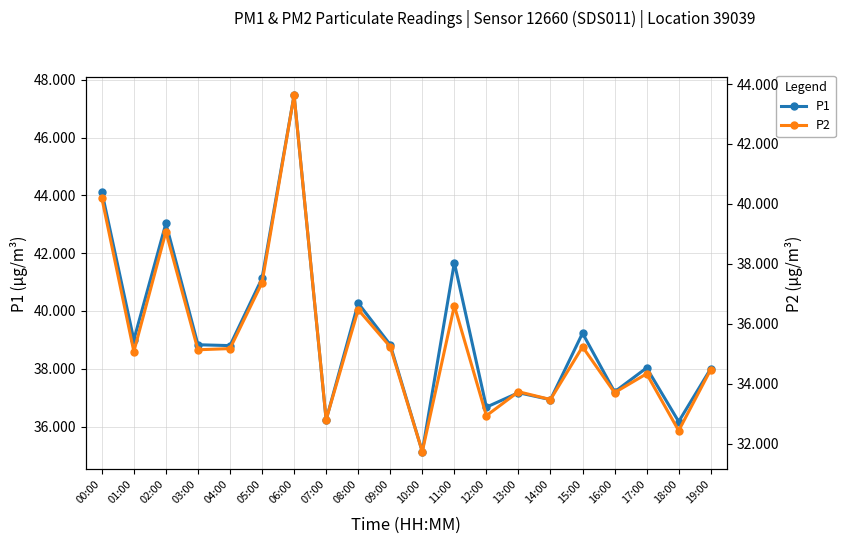

Reading left to right, transcribe all the data shown in this chart.

P1: 00:00=44.1	01:00=39.0	02:00=43.0	03:00=38.8	04:00=38.8	05:00=41.1	06:00=47.5	07:00=36.2	08:00=40.3	09:00=38.8	10:00=35.1	11:00=41.7	12:00=36.7	13:00=37.2	14:00=36.9	15:00=39.2	16:00=37.2	17:00=38.0	18:00=36.2	19:00=38.0
P2: 00:00=40.2	01:00=35.1	02:00=39.1	03:00=35.1	04:00=35.2	05:00=37.4	06:00=43.6	07:00=32.8	08:00=36.5	09:00=35.2	10:00=31.7	11:00=36.6	12:00=32.9	13:00=33.7	14:00=33.5	15:00=35.2	16:00=33.7	17:00=34.3	18:00=32.4	19:00=34.5